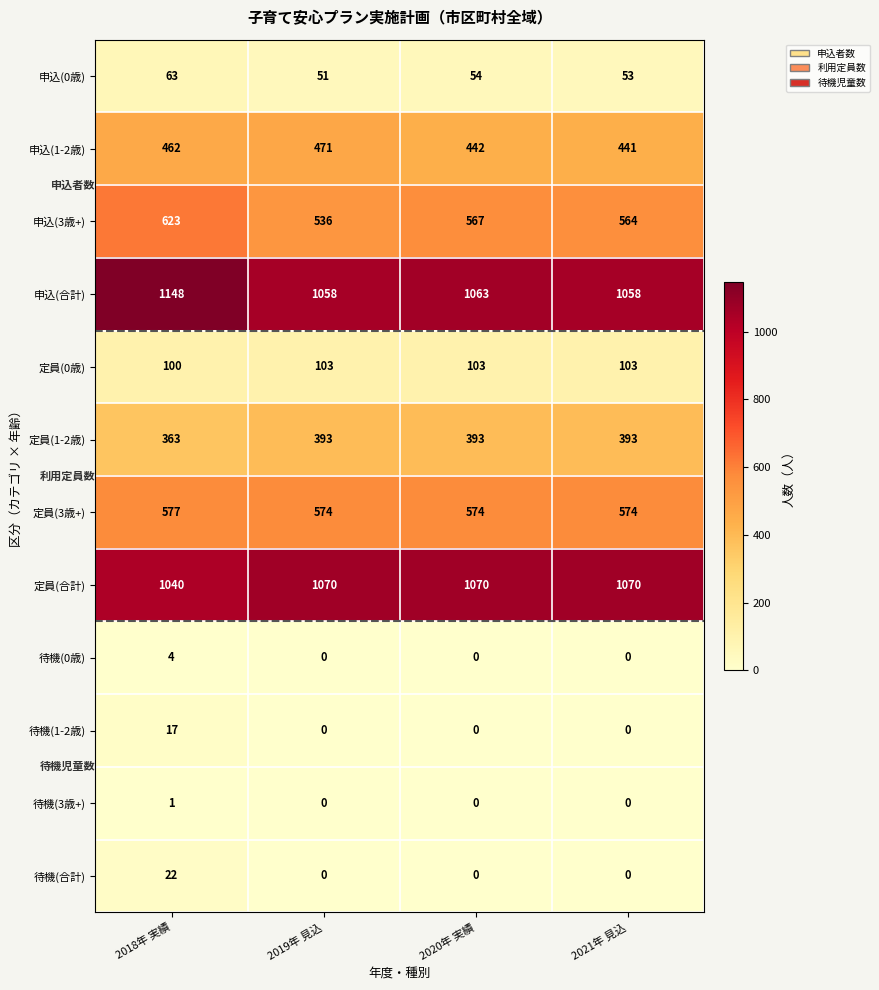

What value does the 定員(3歳+) series have at 2019年 見込?

574